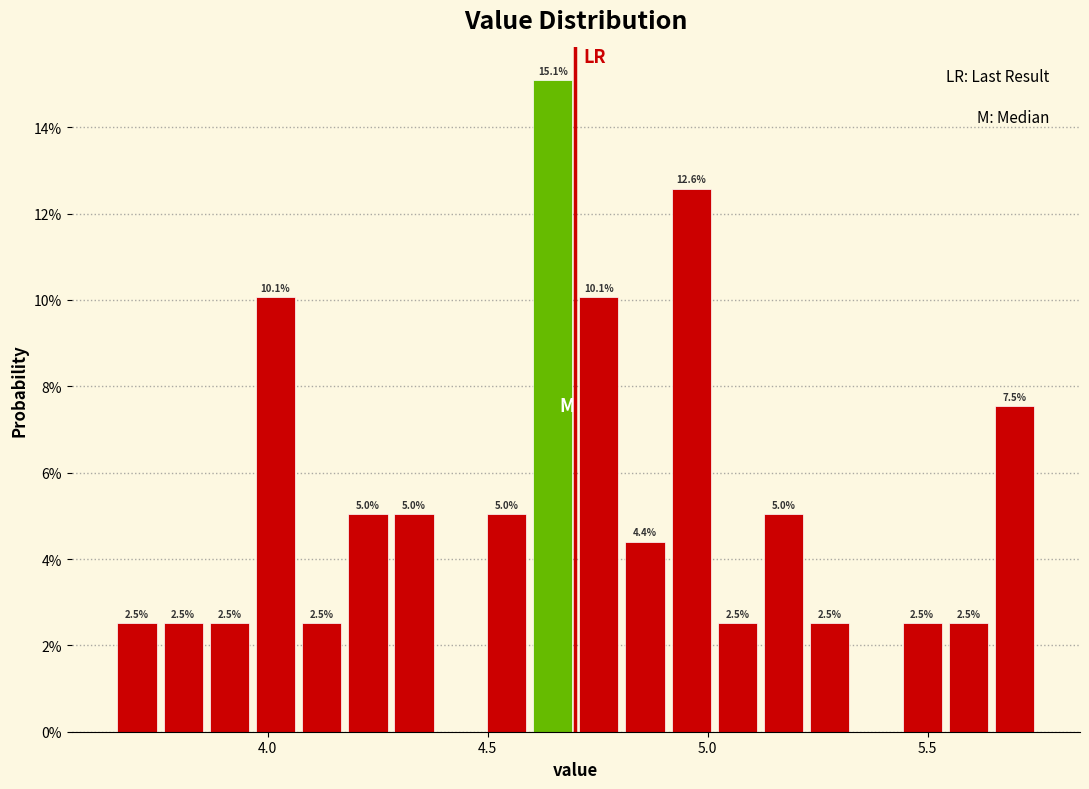

Around what value on the x-axis is the tallest bar? Give the approximate position of its centre, as read against the axis.

4.65